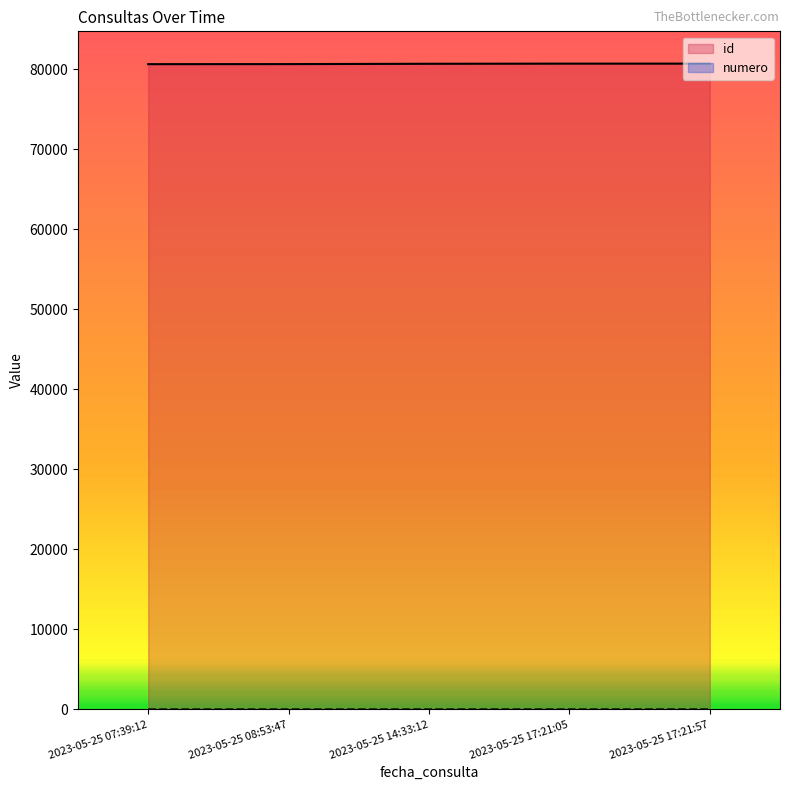

True or false: numero and id intersect in this chart.

False